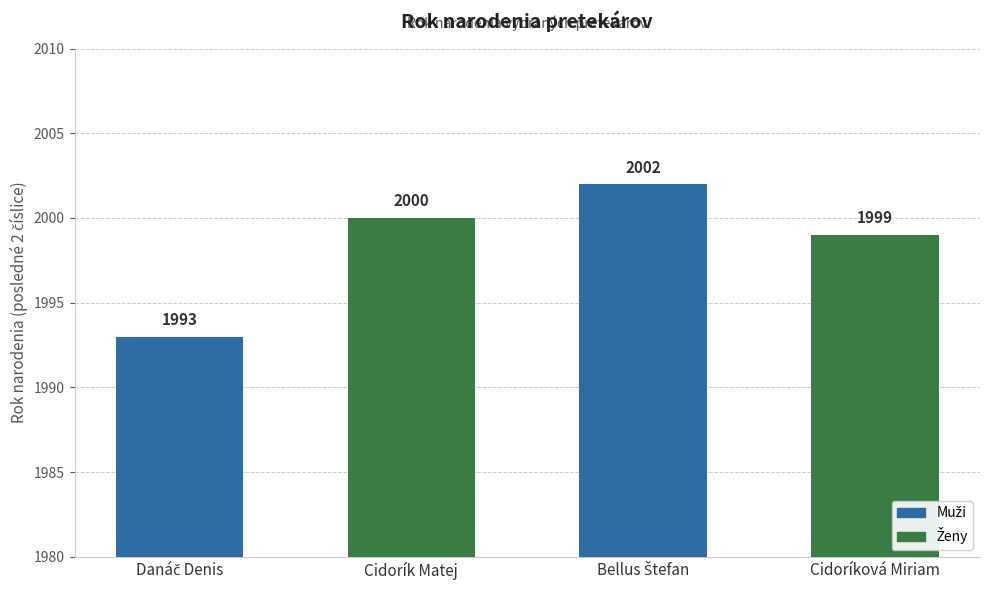

At which label is the value closest to 1997?

Cidoríková Miriam